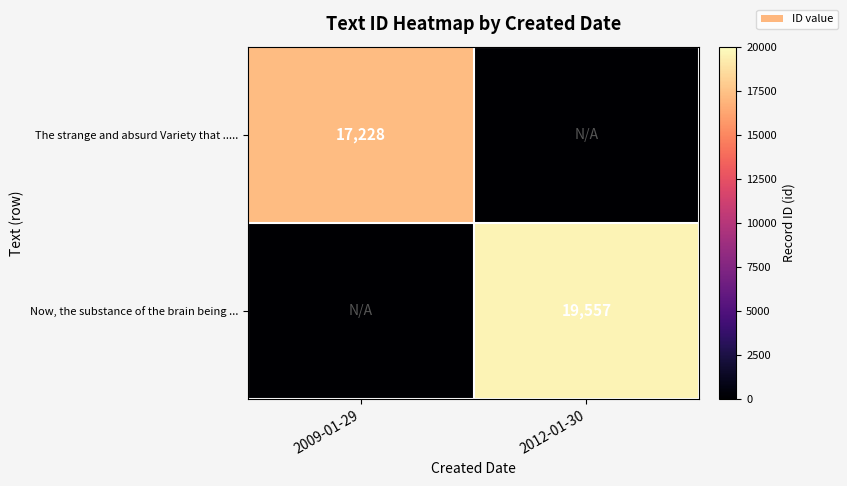

Is it true that The strange and absurd Variety that ..... equals 5912 at 2009-01-29?

False